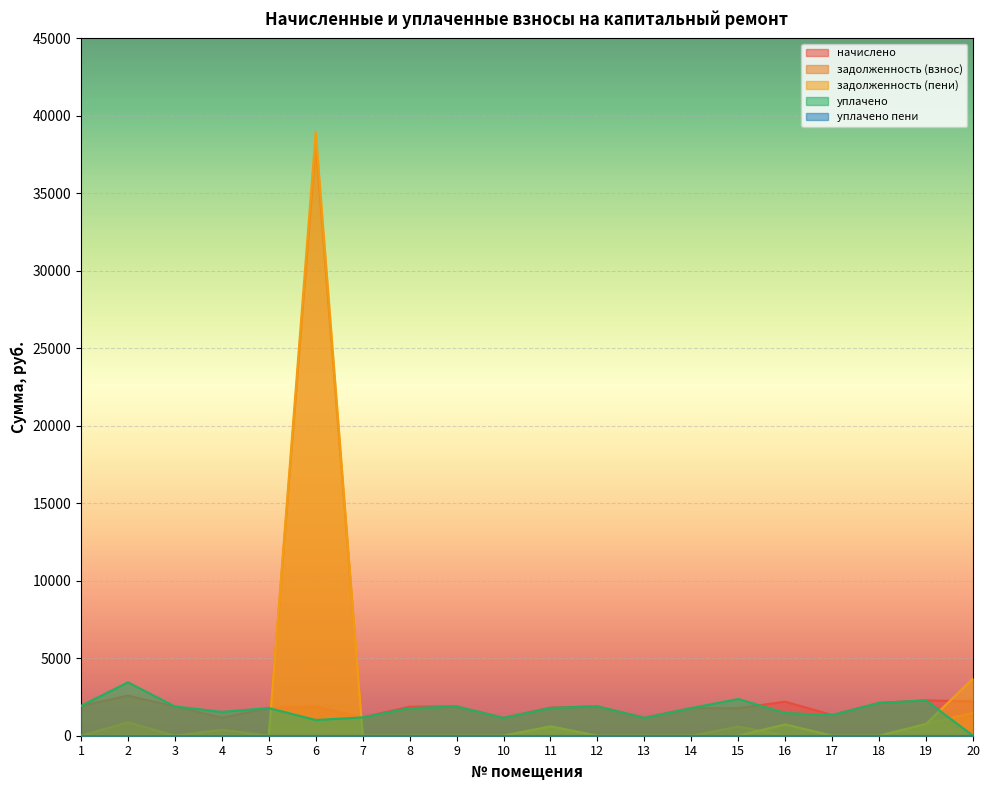

Reading left to right, what are all the values shown in this chart?

начислено: 1=1928.3	2=2584.6	3=1891.4	4=1154.0	5=1784.5	6=1887.8	7=1183.5	8=1873.0	9=1891.4	10=1150.3	11=1814.0	12=1898.8	13=1154.0	14=1784.5	15=1777.1	16=2197.4	17=1334.7	18=2120.0	19=2282.2	20=2215.9
задолженность (взнос): 1=0.0	2=861.5	3=0.0	4=384.7	5=0.0	6=38096.2	7=0.0	8=0.0	9=0.0	10=0.0	11=586.7	12=0.0	13=0.0	14=0.0	15=592.4	16=0.0	17=0.0	18=0.0	19=760.8	20=1477.3
задолженность (пени): 1=0.0	2=0.0	3=0.0	4=0.0	5=0.0	6=38969.1	7=0.0	8=0.0	9=0.0	10=0.0	11=603.5	12=0.0	13=0.0	14=0.0	15=0.0	16=732.5	17=0.0	18=0.0	19=760.8	20=3693.2
уплачено: 1=1928.3	2=3446.1	3=1891.4	4=1538.7	5=1784.5	6=1014.9	7=1183.5	8=1778.4	9=1891.4	10=1150.3	11=1797.2	12=1898.8	13=1154.0	14=1784.5	15=2369.5	16=1465.0	17=1334.7	18=2120.0	19=2282.2	20=0.0